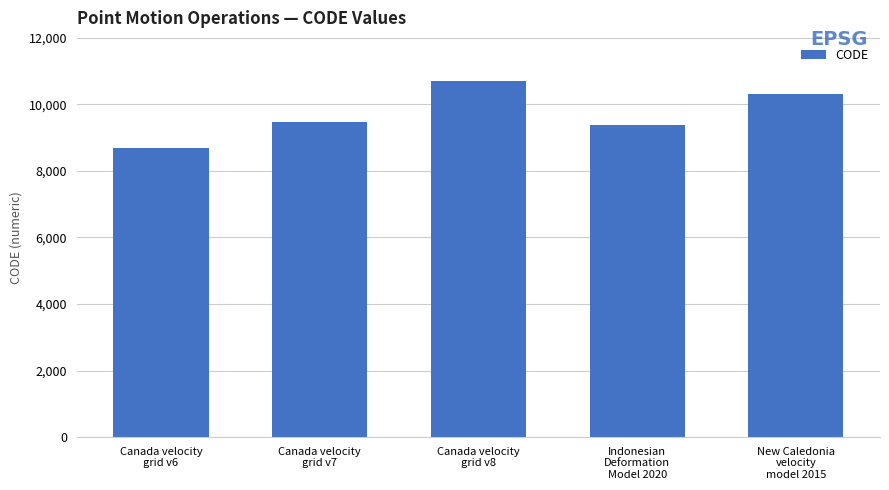

How many series are shown in this chart?

1